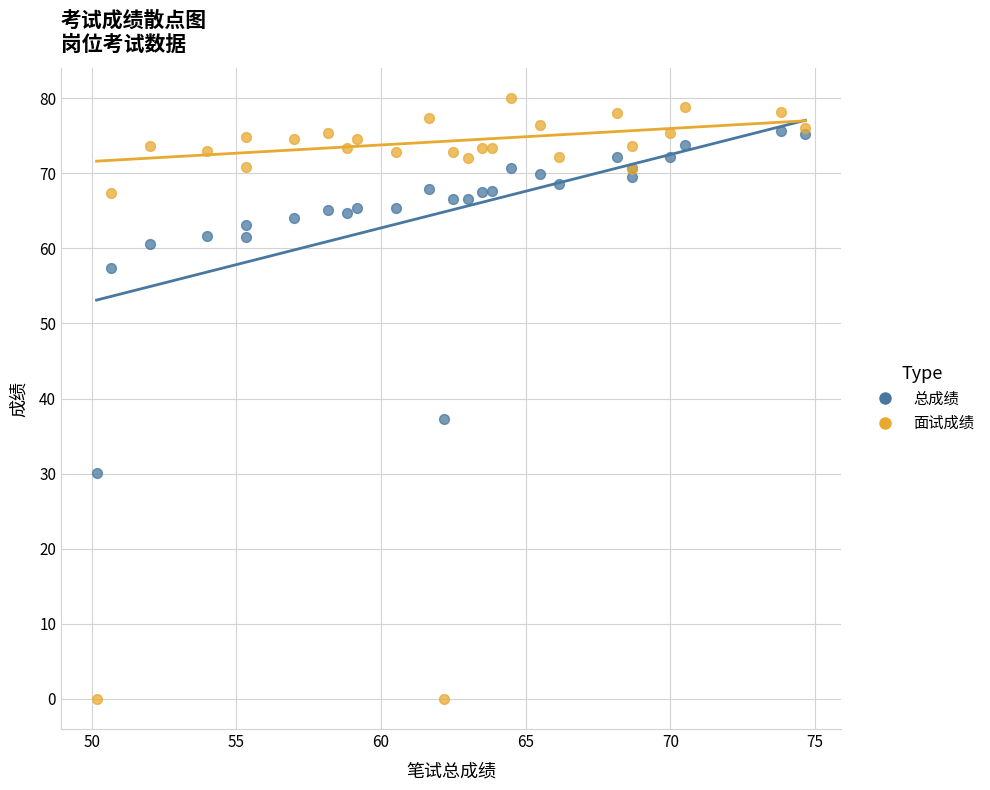

What are all the series names shown in the legend?

总成绩, 面试成绩